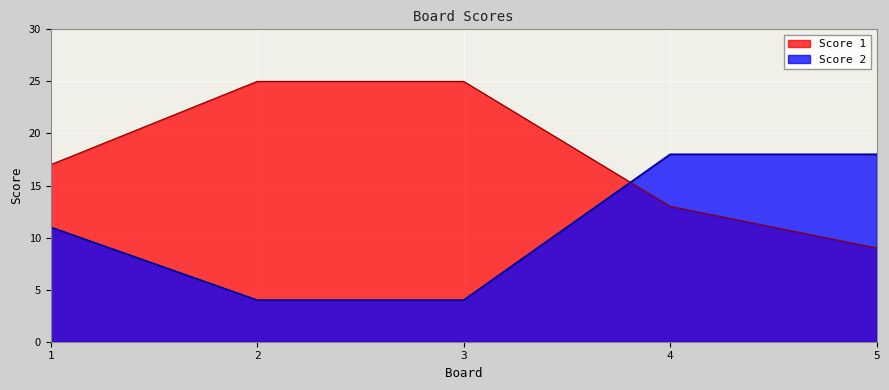

Is the value of Score 2 at 5 greater than the value of Score 1 at 3?

No